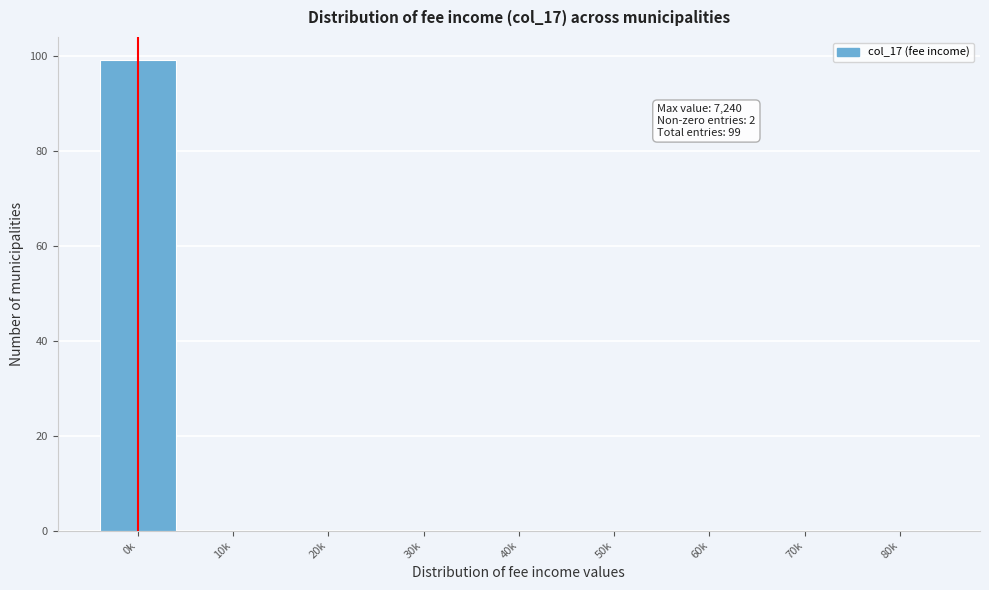

Reading left to right, extract all data points from this chart.

0k=99	10k=0	20k=0	30k=0	40k=0	50k=0	60k=0	70k=0	80k=0